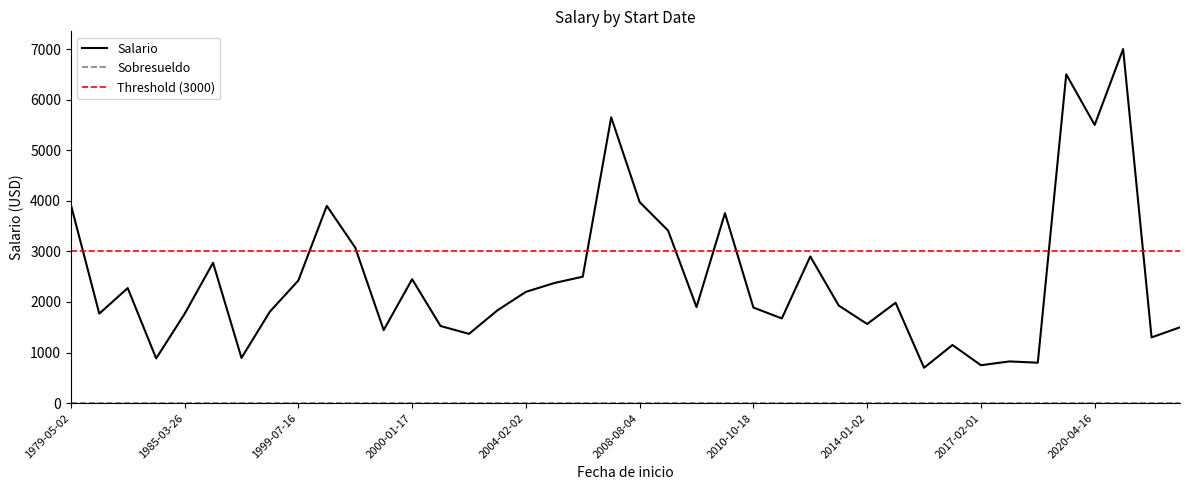

Which series ends up on top after the final intersection of Salario and Threshold (3000)?

Threshold (3000)